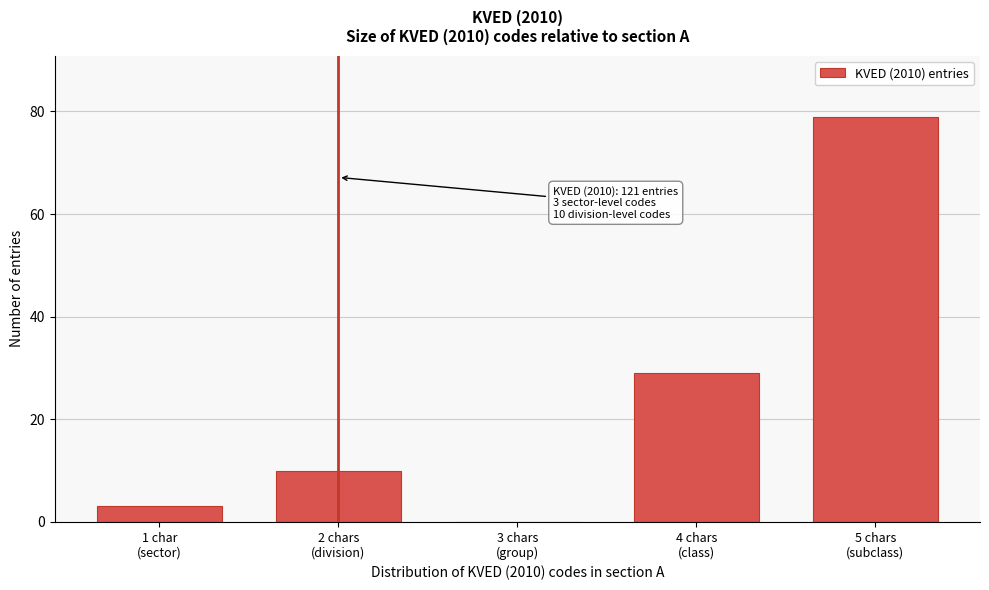

What is the maximum value shown in the chart?

79